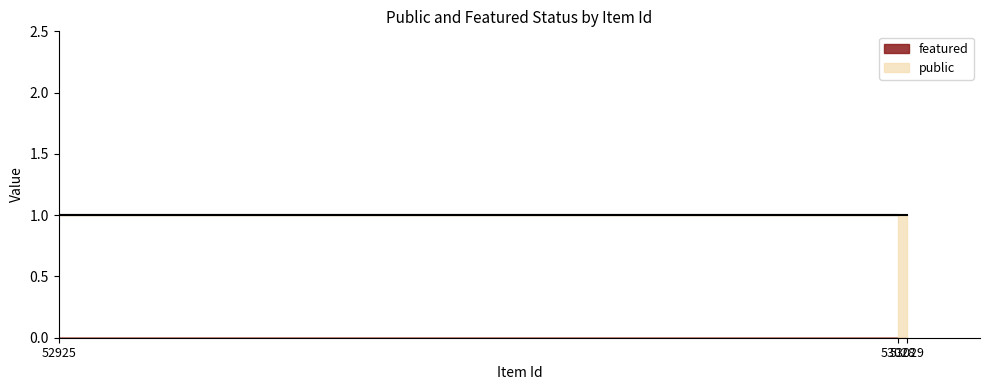

At 53029, list the series in order from largest to smallest.

public, featured